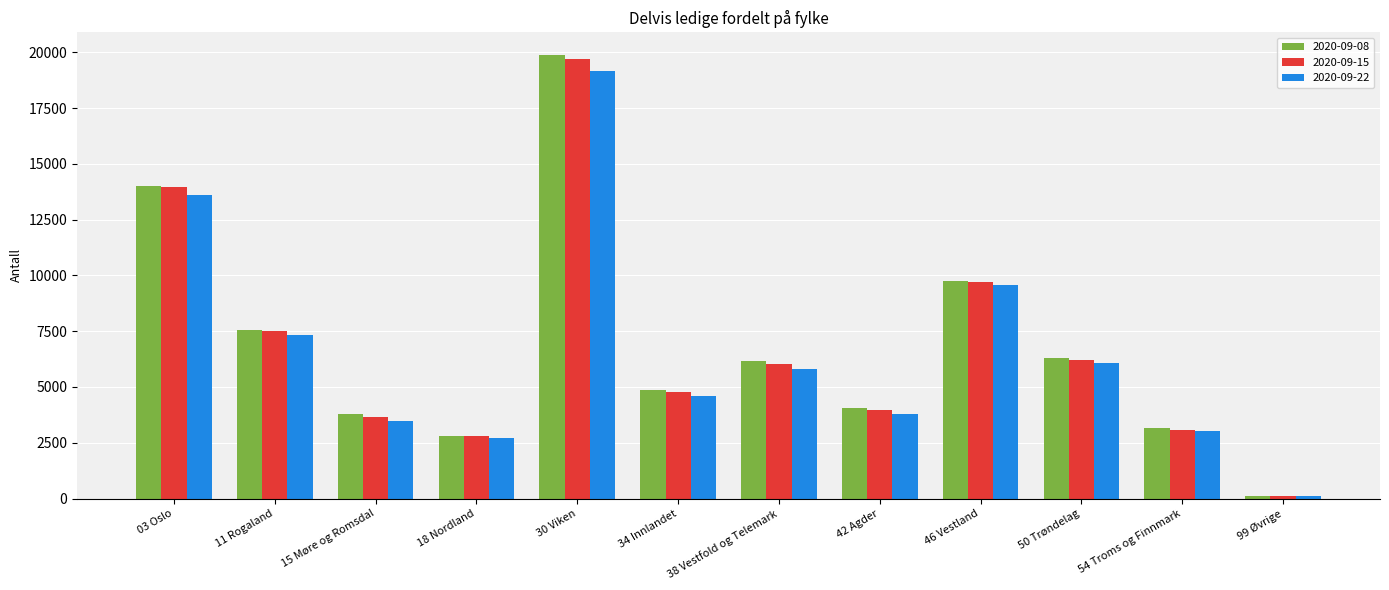

How many categories are shown in the chart?

12